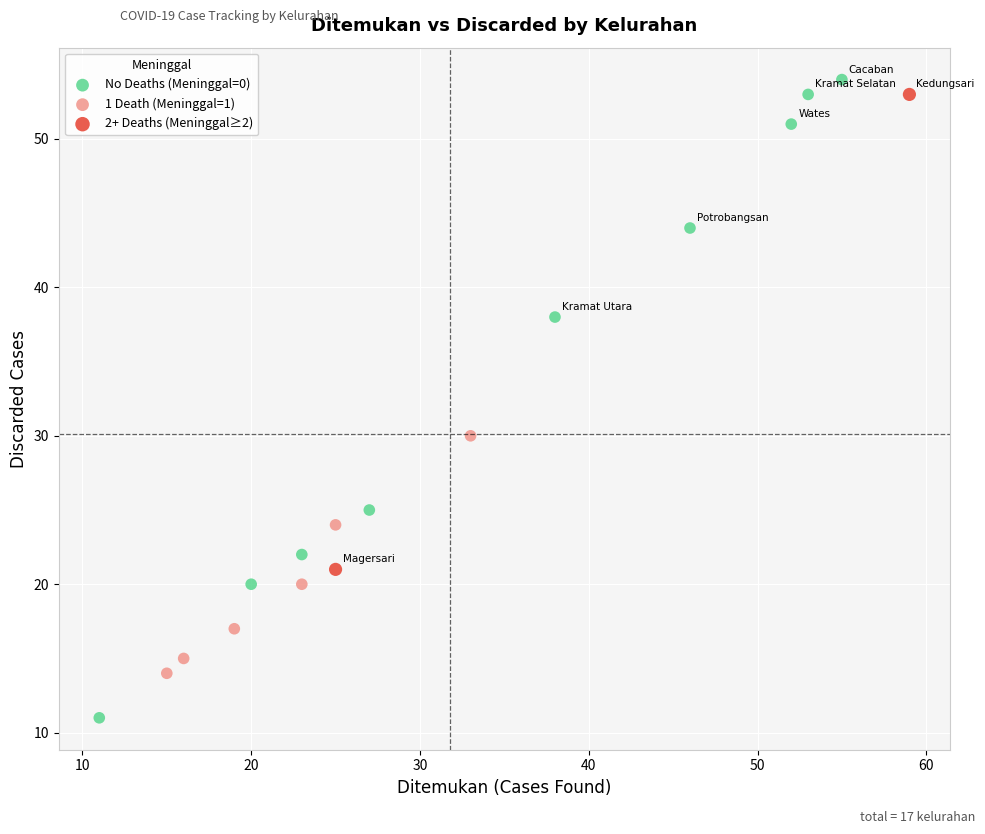

Which series contains the highest Y value?

No Deaths (Meninggal=0)